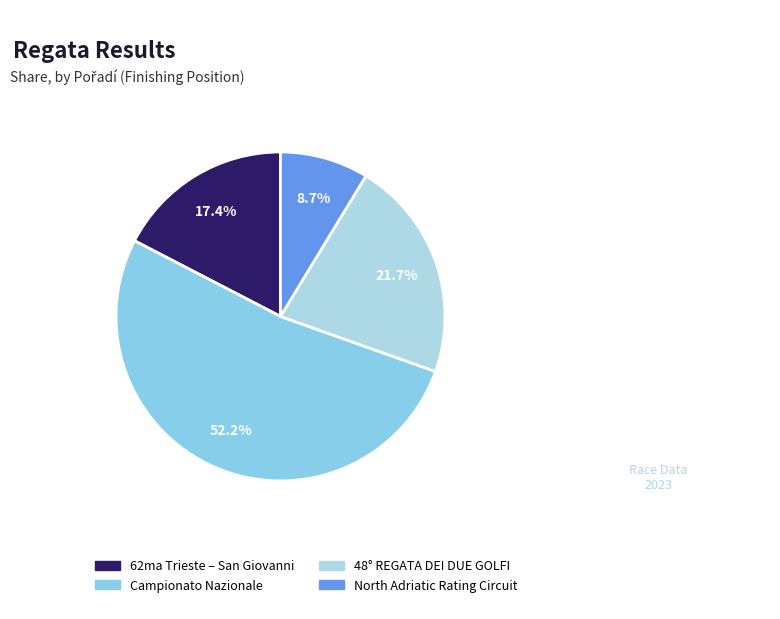

To the nearest percent, what percentage of the pie is Campionato Nazionale?

52%